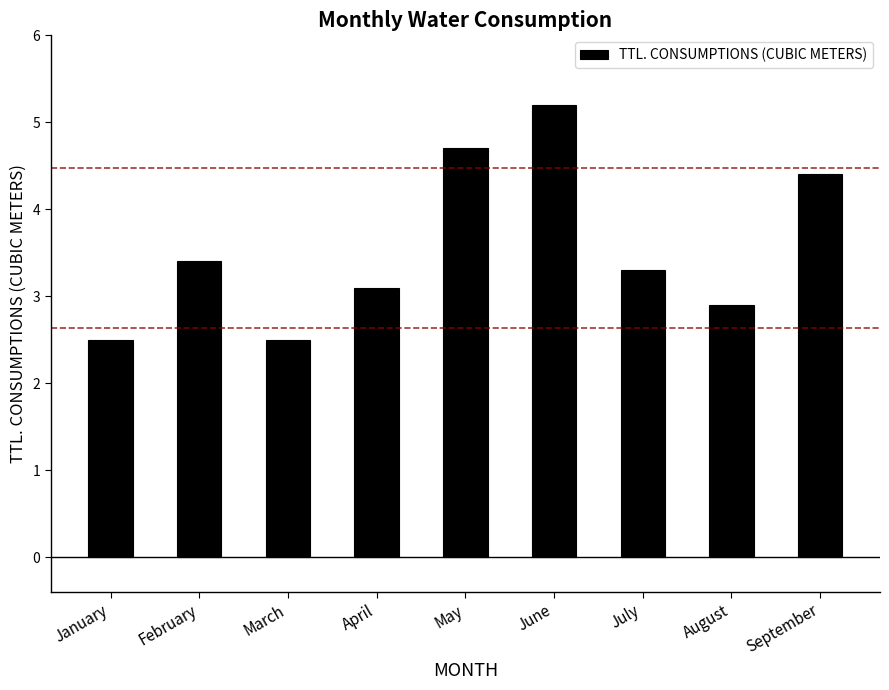

The chart shows a value of 3.1 at April. True or false?

True